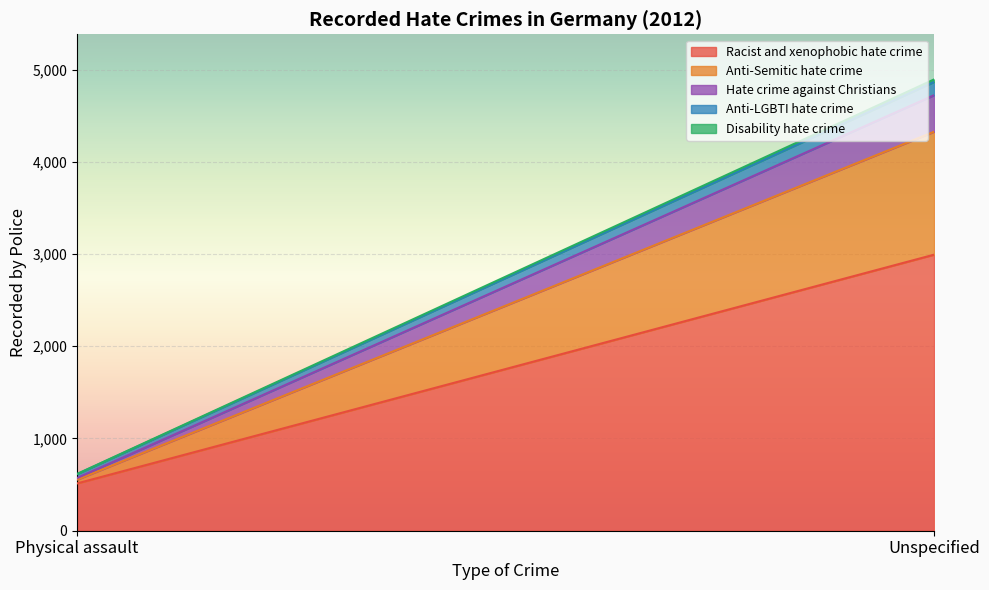

Reading left to right, what are all the values shown in this chart?

Racist and xenophobic hate crime: 513	2993
Anti-Semitic hate crime: 41	1333
Hate crime against Christians: 18	396
Anti-LGBTI hate crime: 42	144
Disability hate crime: 2	27